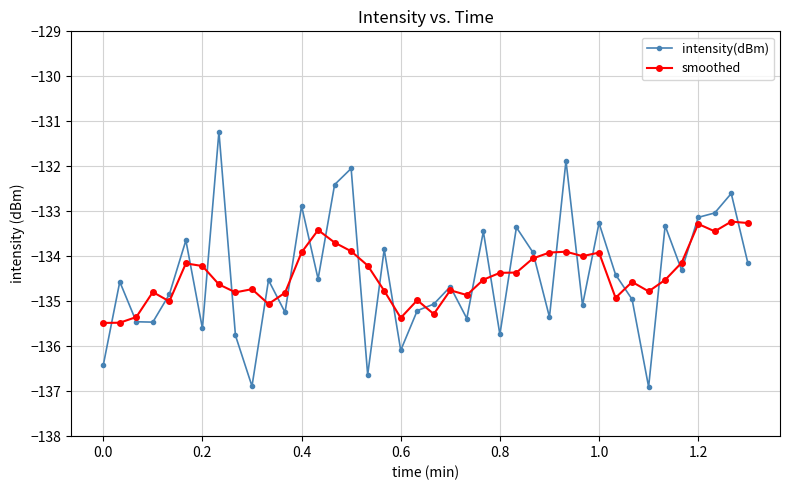

List the series in order of their peak value, lowest first.

smoothed, intensity(dBm)